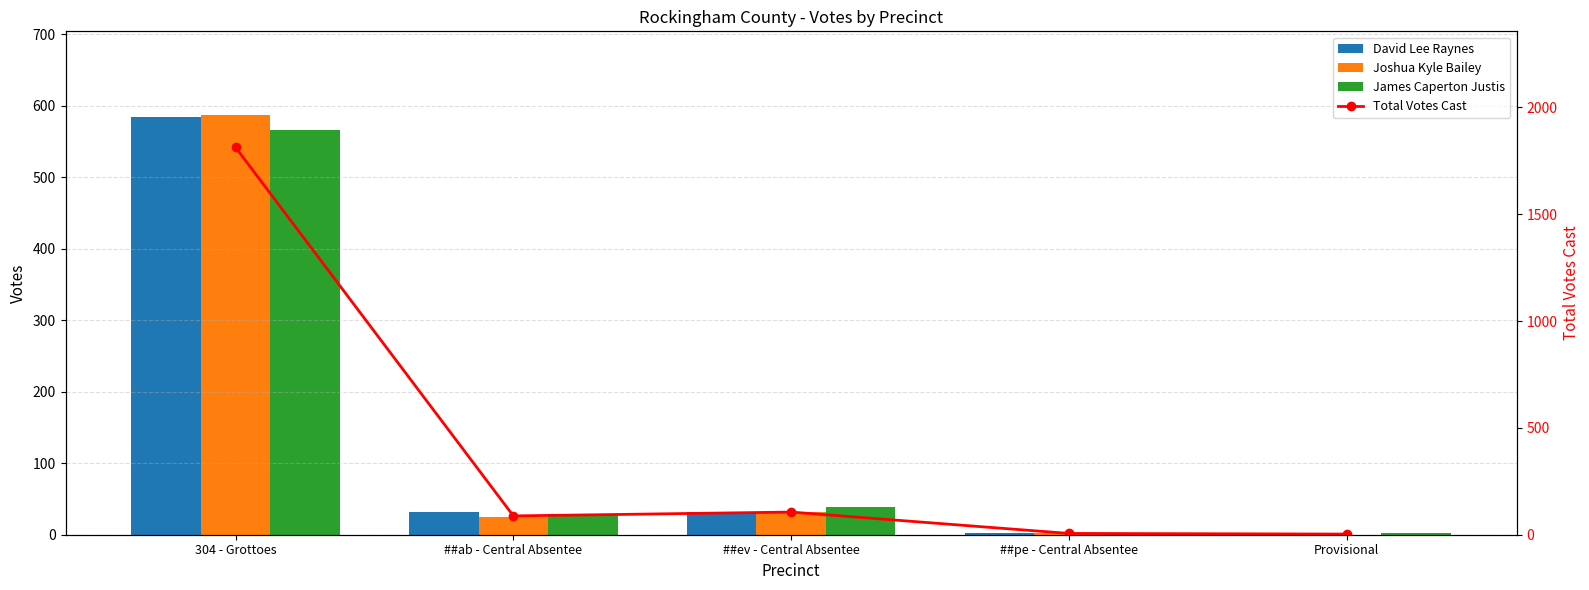

At which category is the sum across all series the highest?

304 - Grottoes